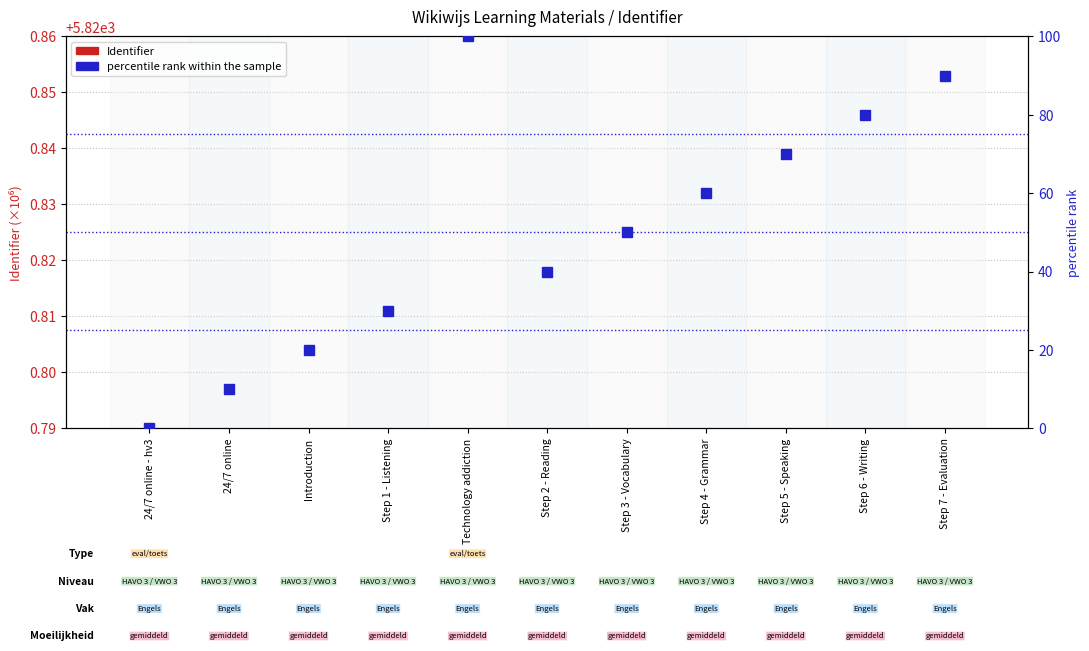

What is the greatest value displayed?

100.0